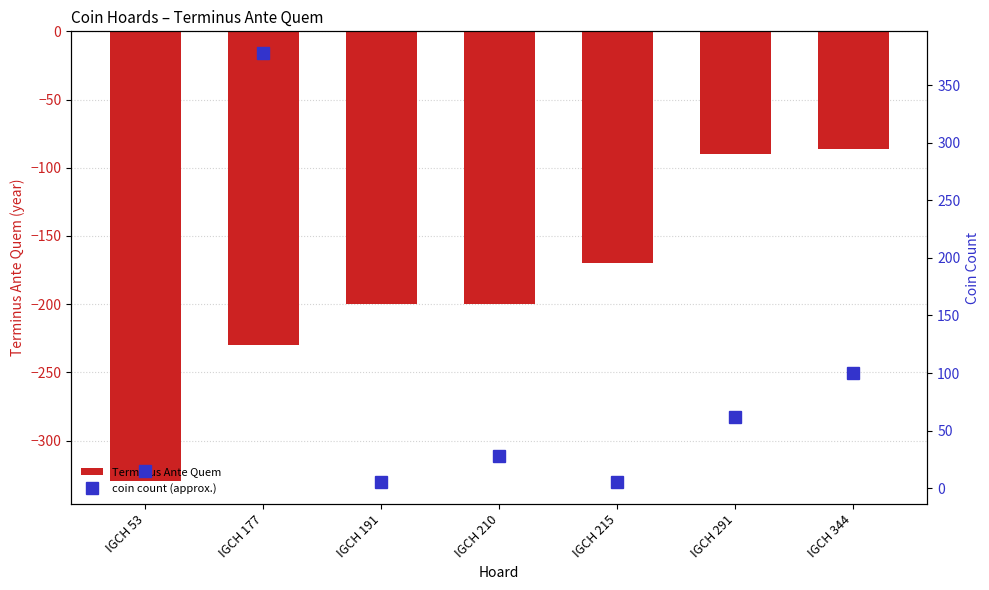

What is the value of the Terminus Ante Quem bar at the 6th from the left?

-90